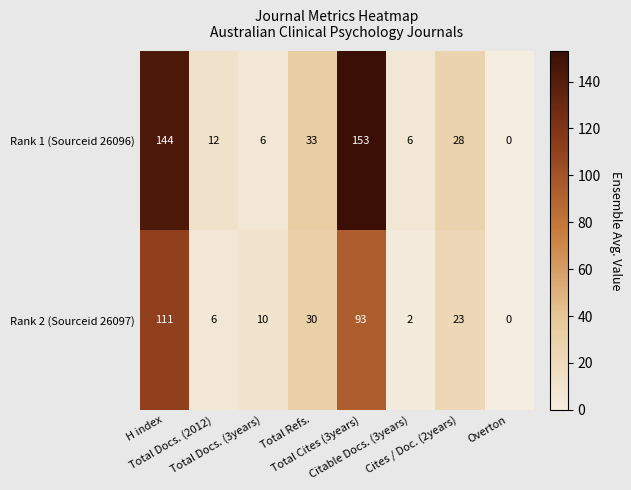

Between Total Refs. and Citable Docs. (3years), which series saw the biggest shift?

Rank 2 (Sourceid 26097)